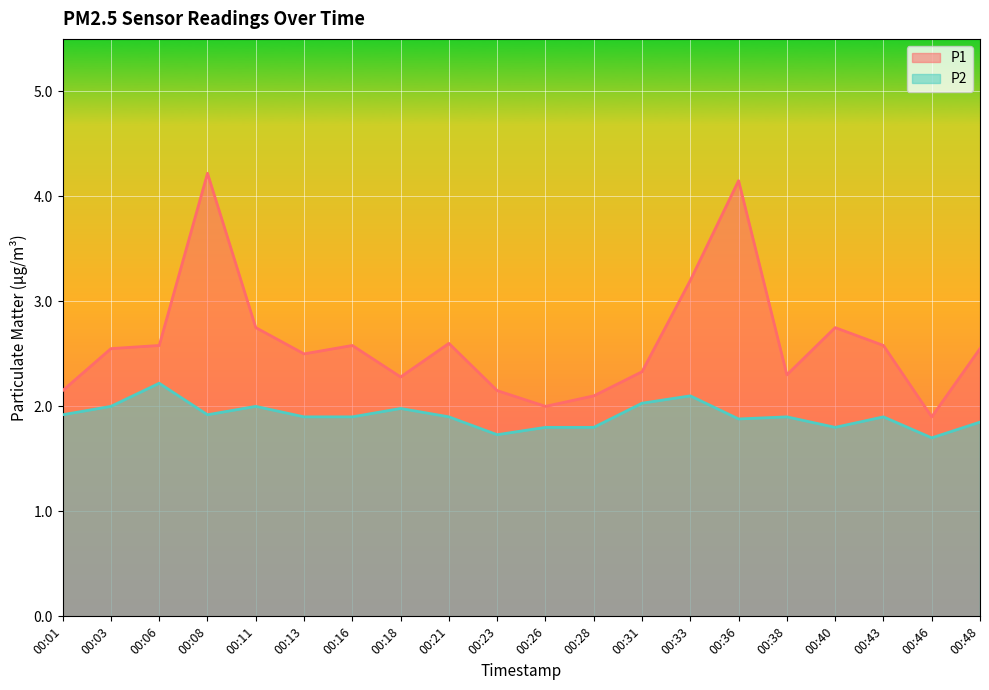

Rank the categories by P2 value from lowest to highest.

00:46, 00:23, 00:26, 00:28, 00:40, 00:48, 00:36, 00:13, 00:16, 00:21, 00:38, 00:43, 00:01, 00:08, 00:18, 00:03, 00:11, 00:31, 00:33, 00:06